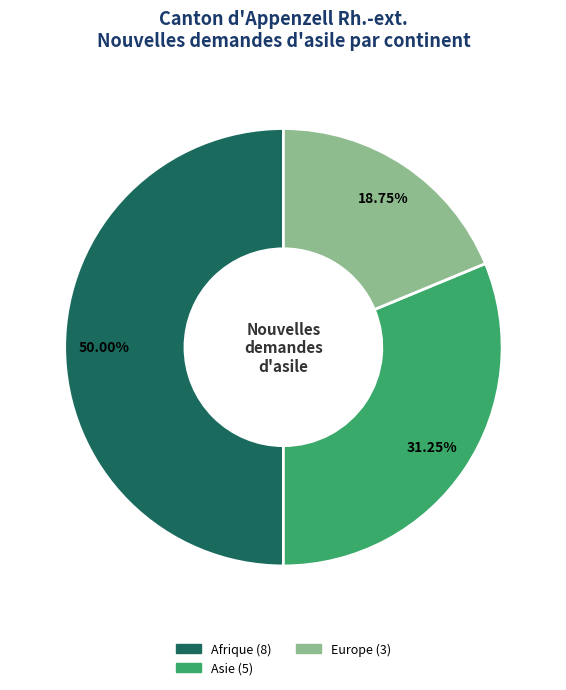

To the nearest percent, what is the difference between the largest and smallest slice percentages?

31%